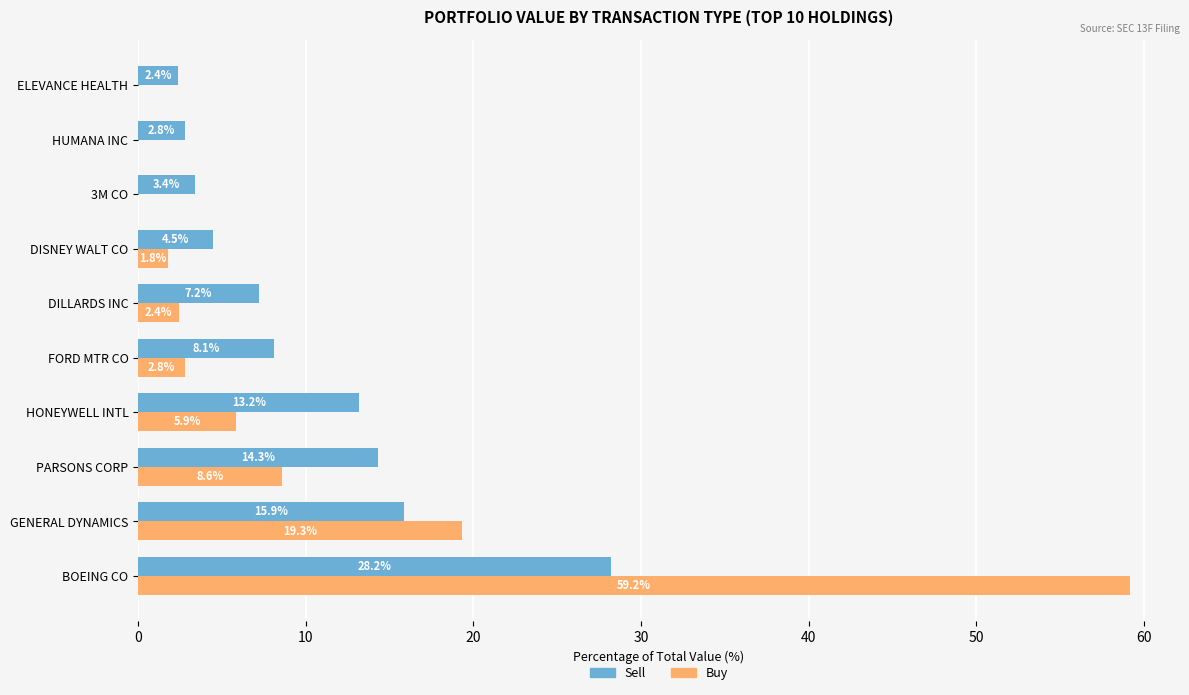

The value of Sell at PARSONS CORP is 7.6. True or false?

False